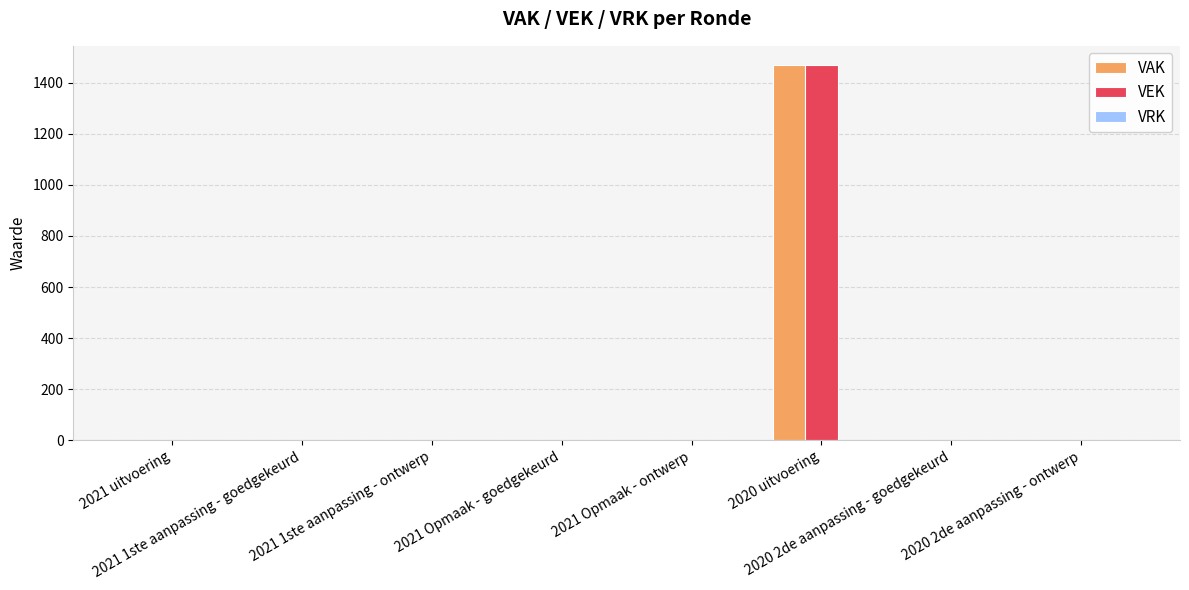

At which category does the chart reach its peak across all series?

2020 uitvoering